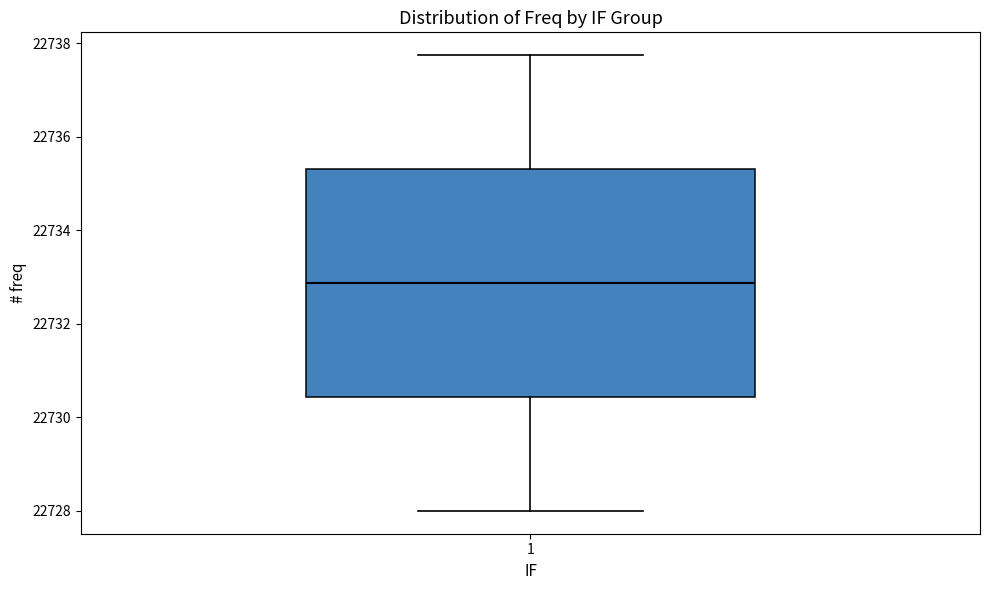

Where does the lower whisker of the box at x = 1 end on the y-axis? The values are not printed on the chart, so give them approximately, as read against the axis.

22728.0